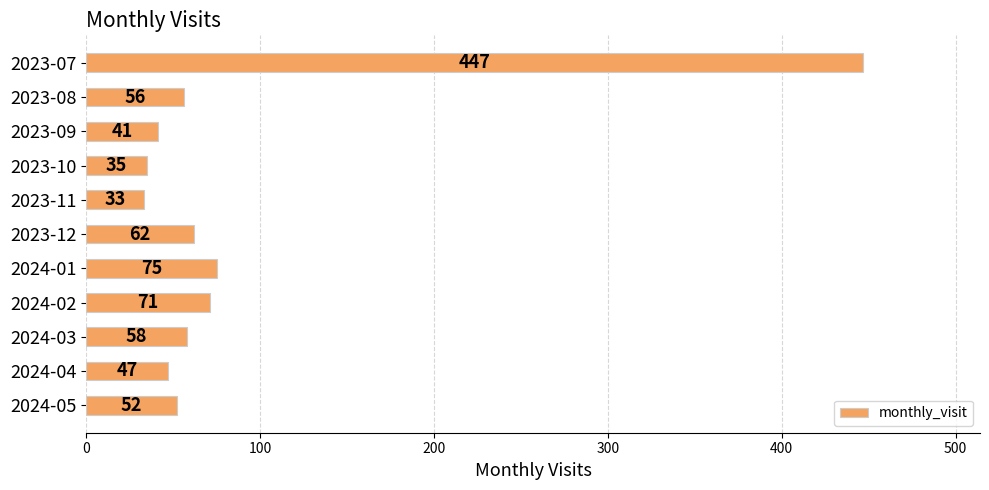

What is the label of the 1st bar from the bottom?

2024-05